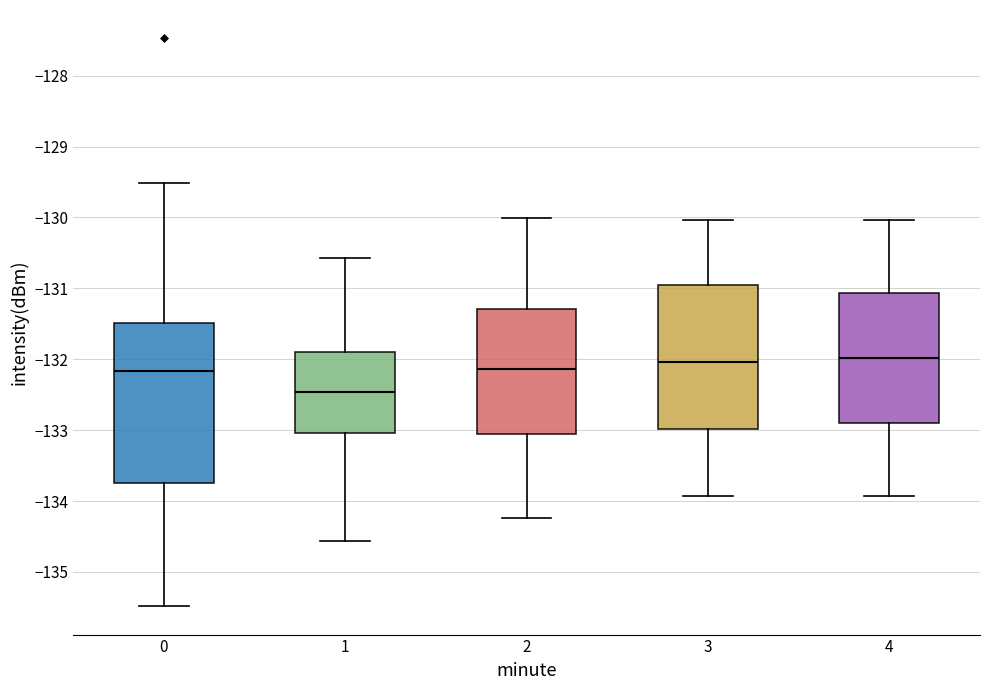

Which box is the tallest, from its lower edge to its upper edge?

0